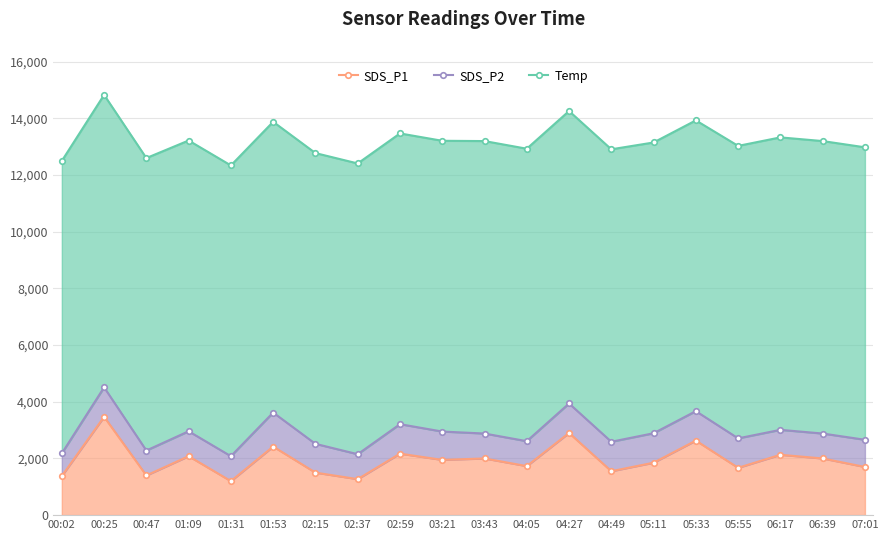

Between 04:49 and 04:27, which is larger?

04:27